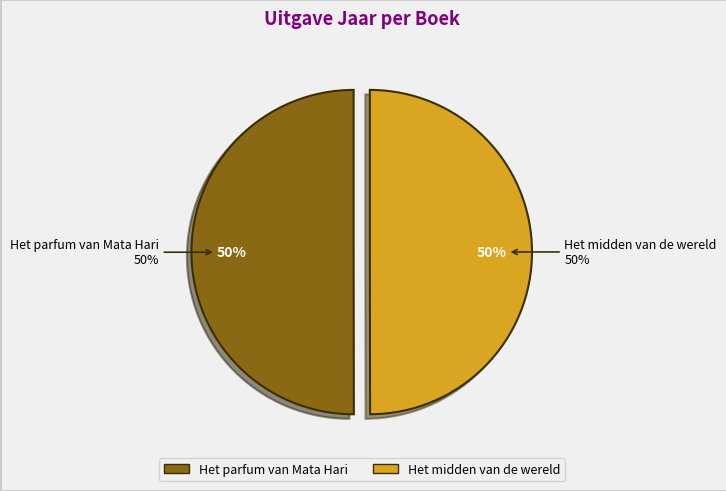

True or false: Het parfum van Mata Hari accounts for 59% of the total.

False